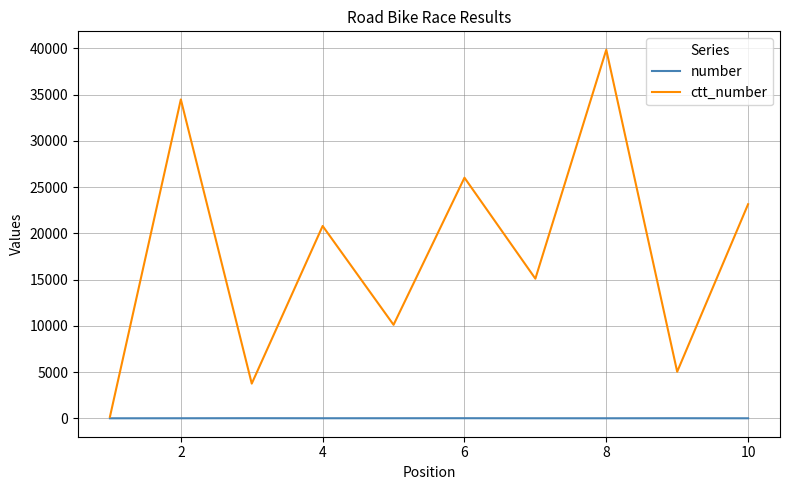

Rank the series by their average value, from lowest to highest.

number, ctt_number